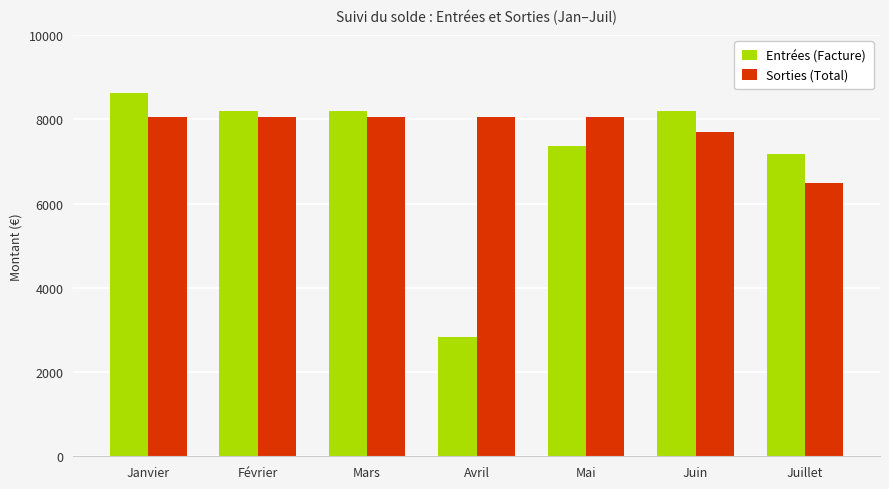

What is the label of the 6th bar from the left?

Juin